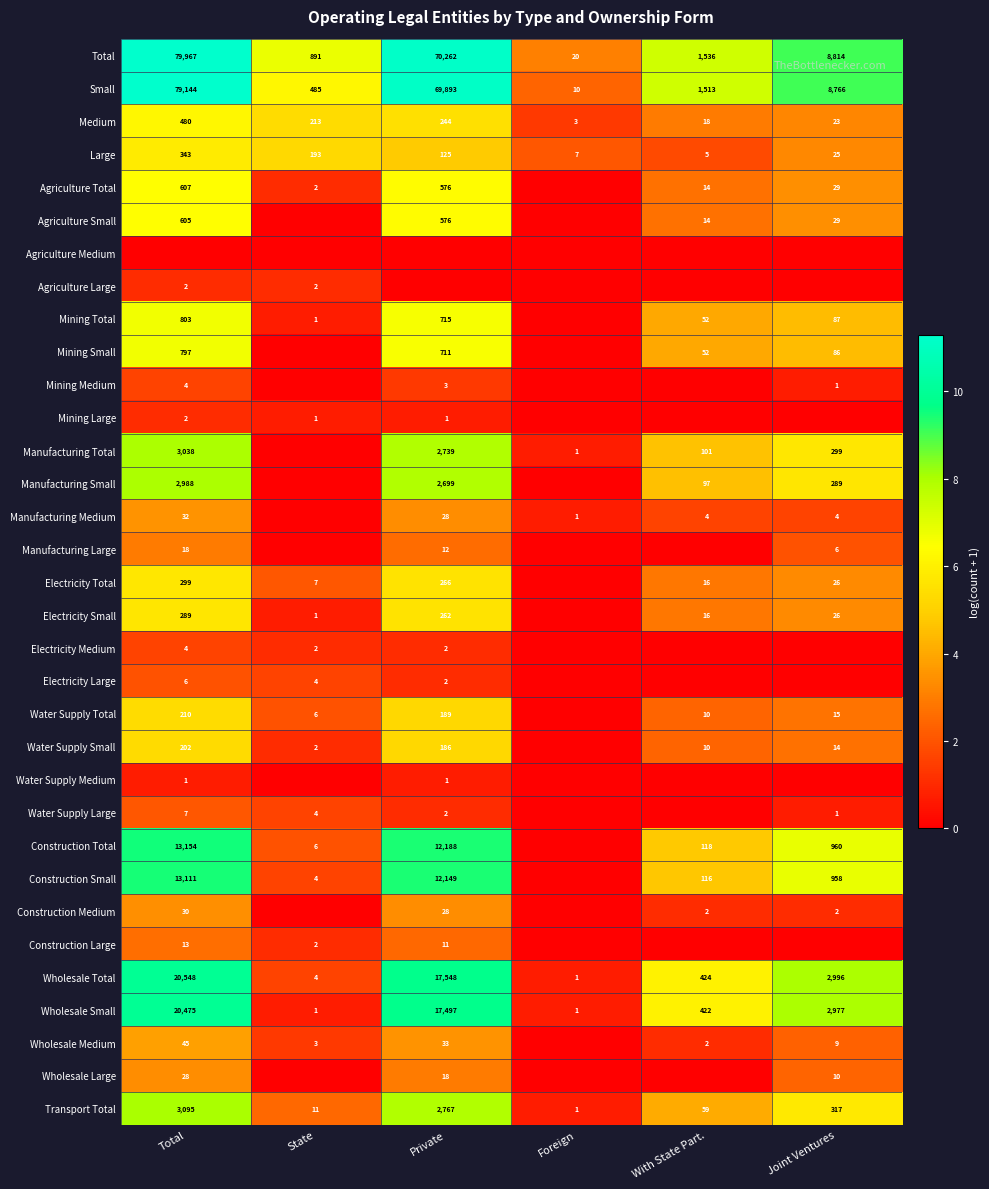

What is the sum of the Construction Total values at Total and With State Part.?

13272